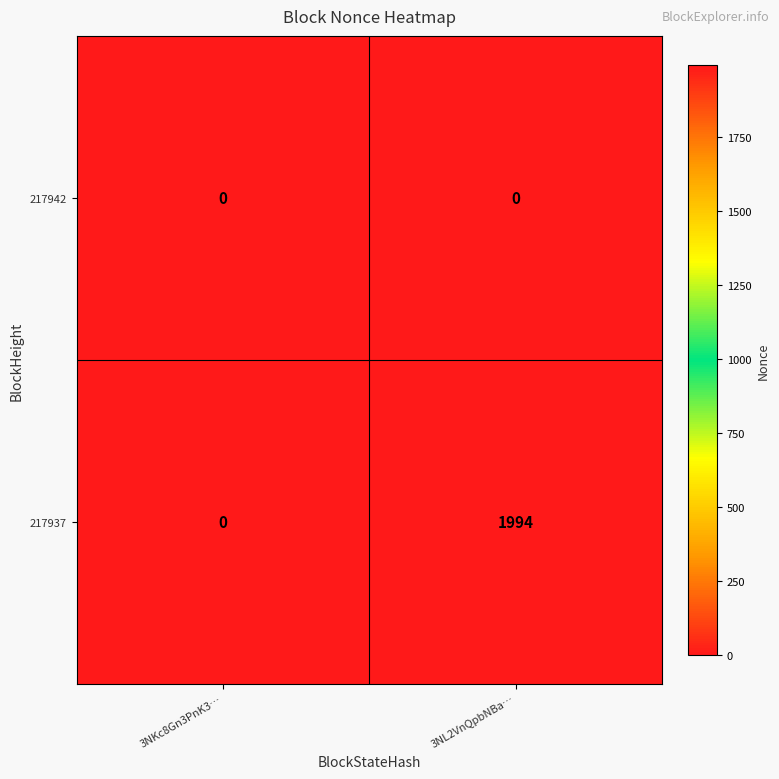

At which label does 217937 reach its peak?

3NL2VnQpbNBa…